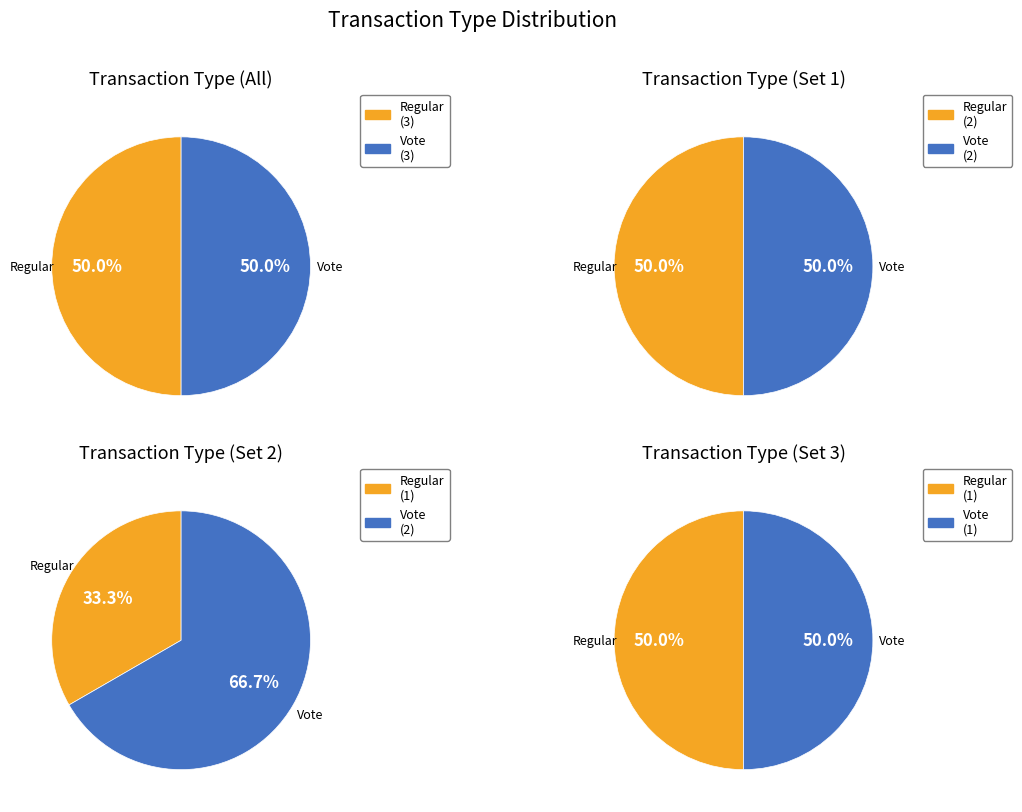

Which slice is the largest?

Vote